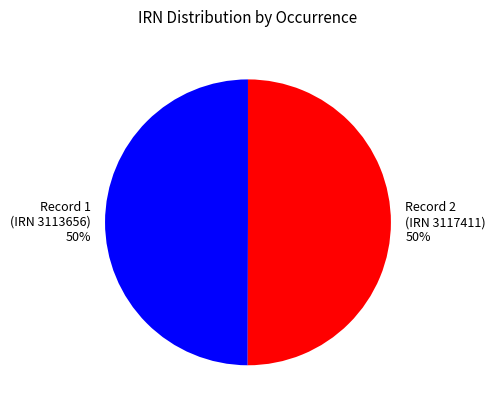

Do Record 1 (IRN 3113656) and Record 2 (IRN 3117411) together represent more than half of the pie?

Yes